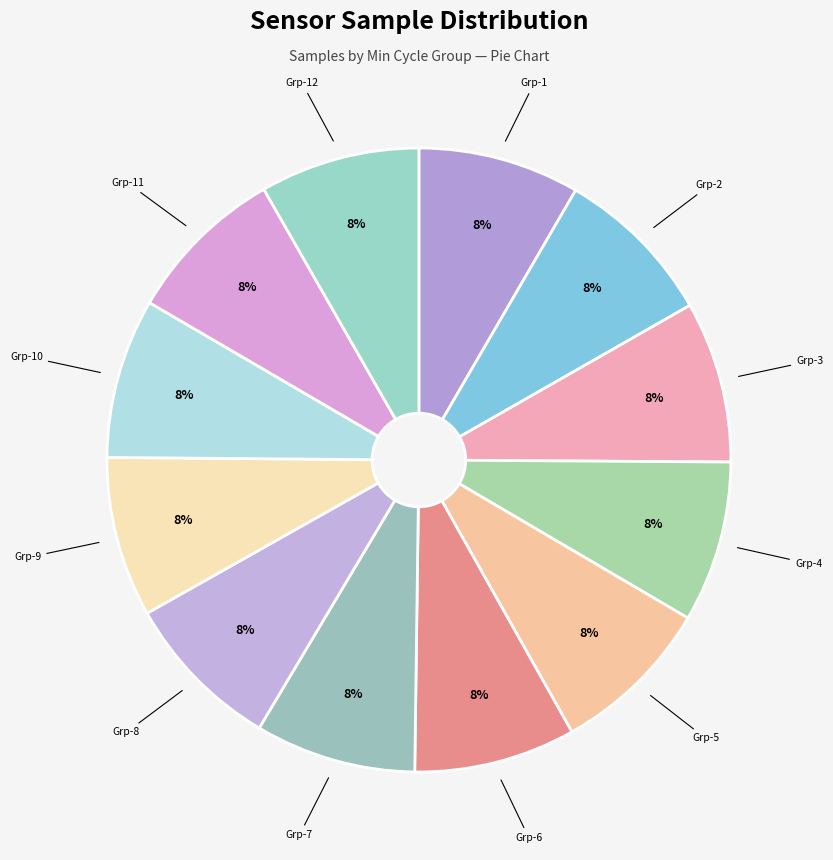

How many segments does this pie chart have?

12